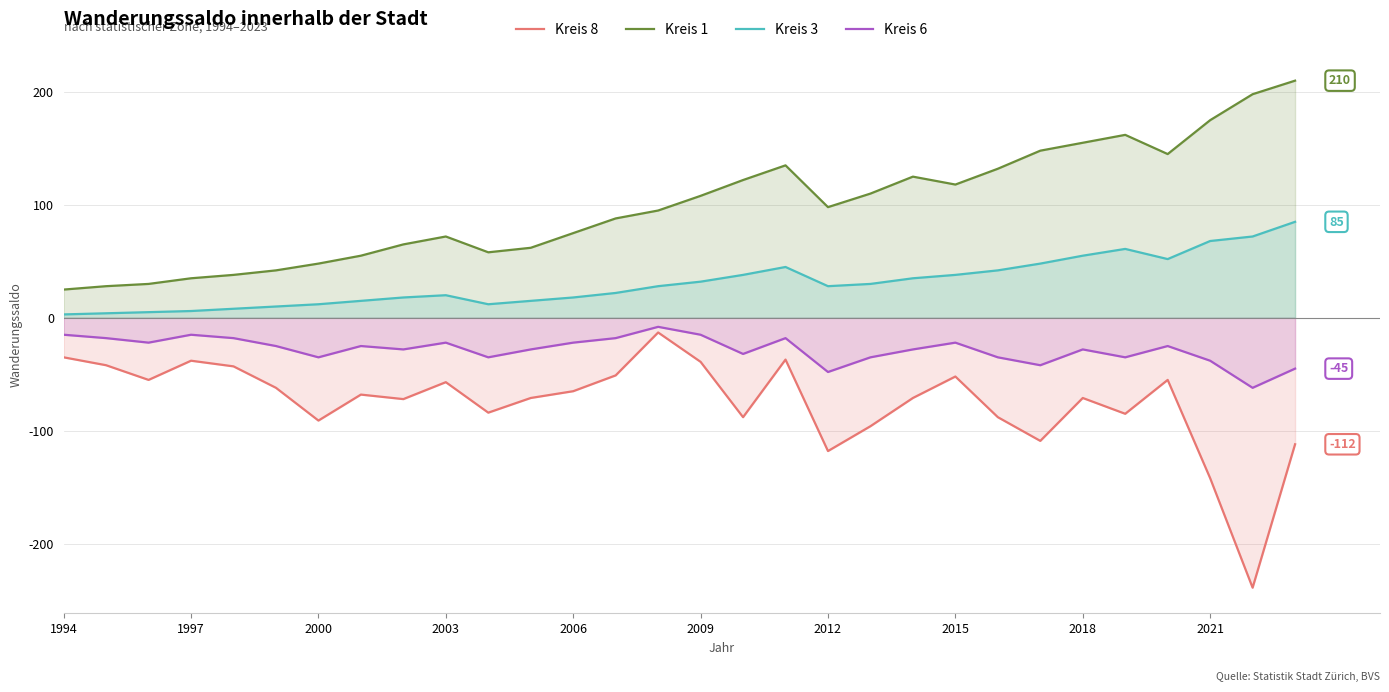

What is the maximum value for Kreis 1?

210